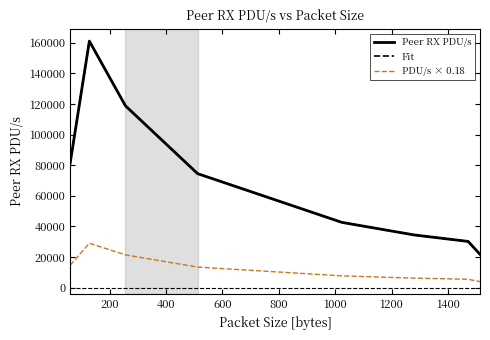

Does the chart have visible grid lines?

No